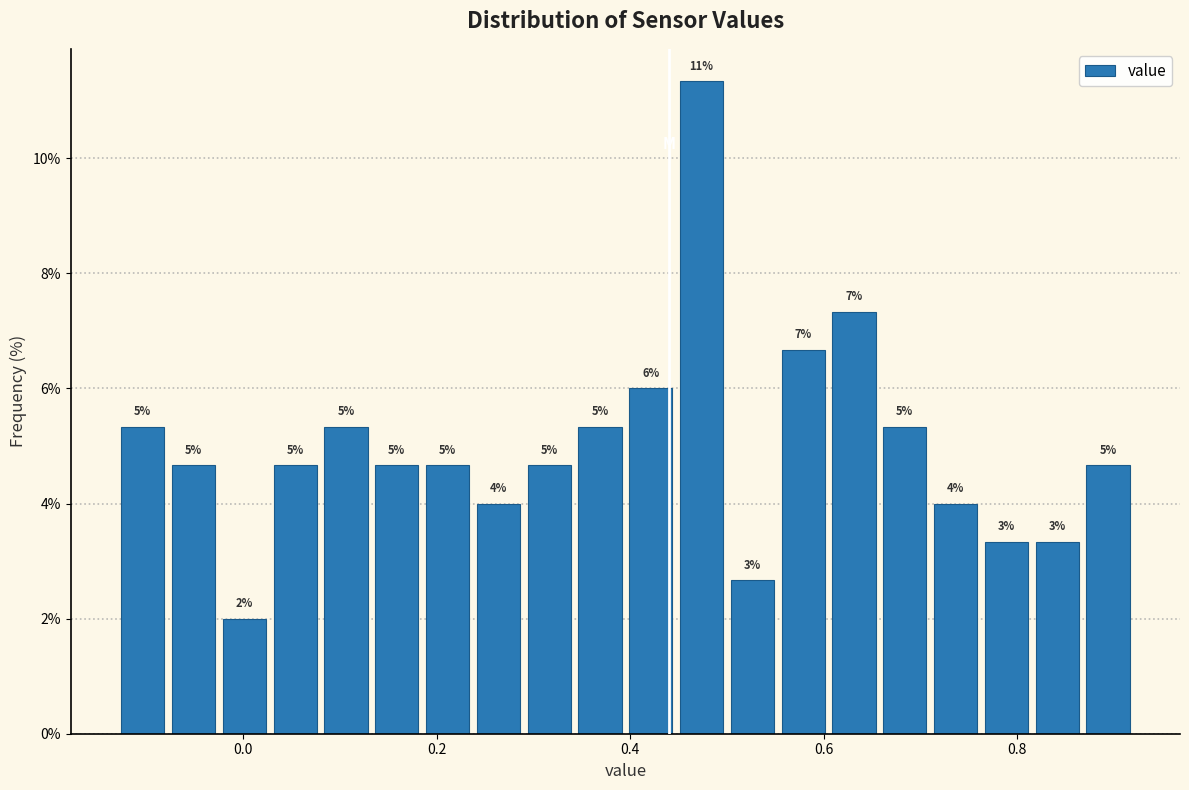

Read against the x-axis, roughly where is the centre of the tallest bar?

0.48